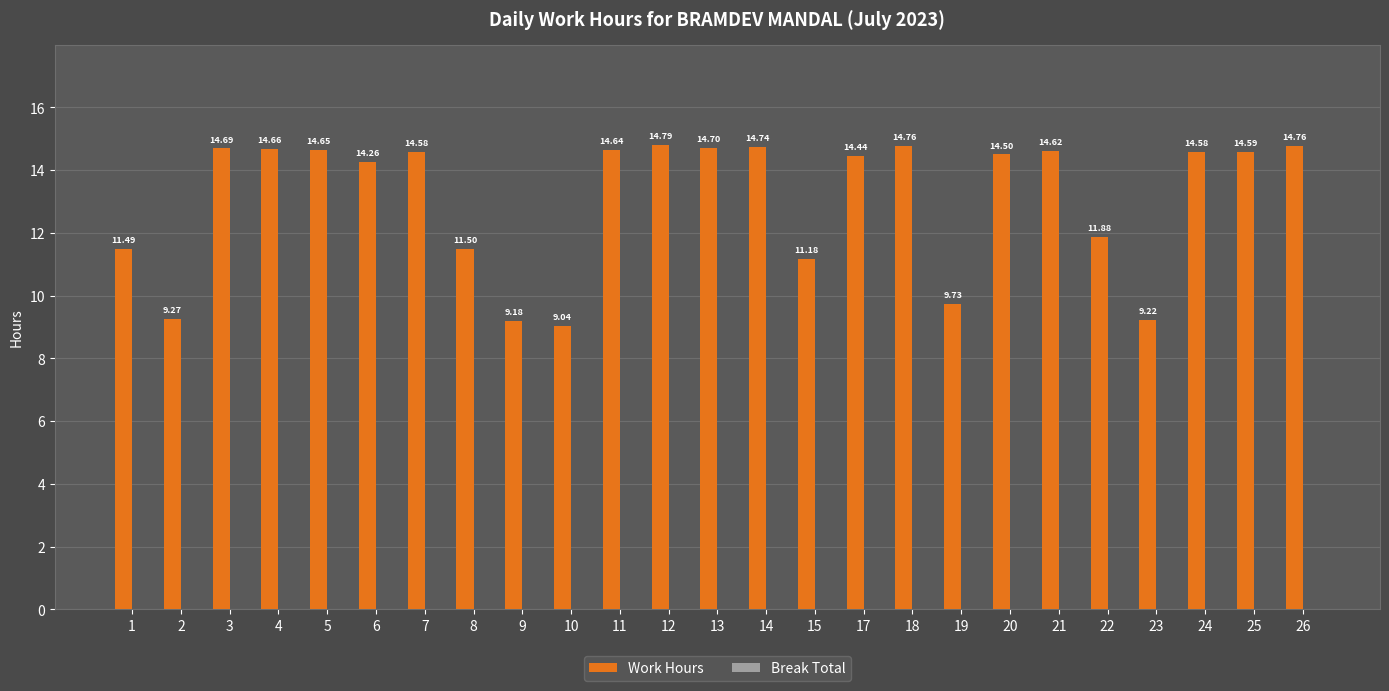

What is the difference between the values at 8 and 17?

2.9